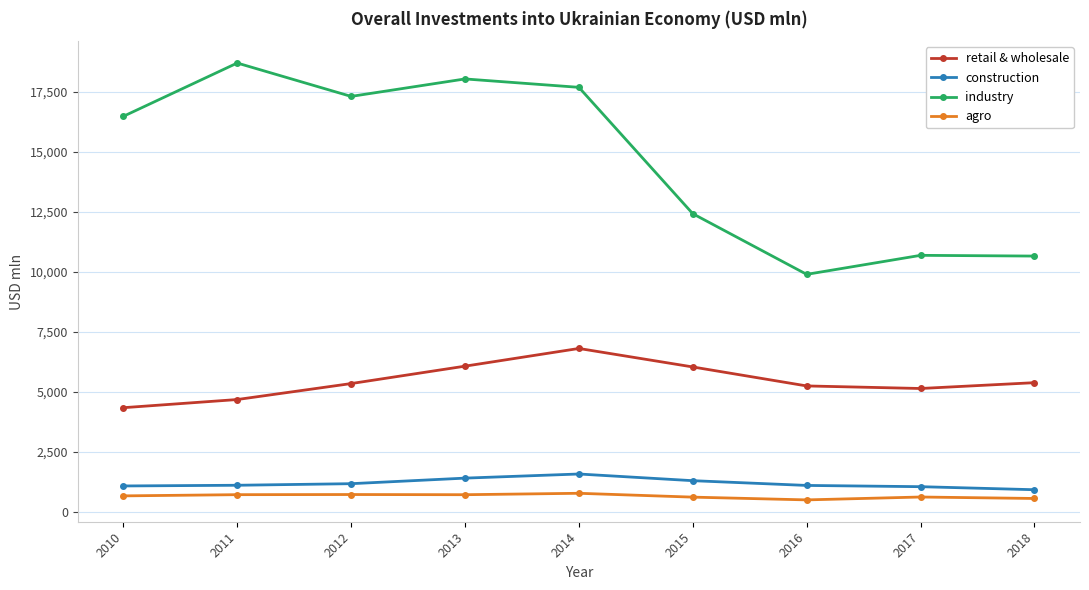

How many lines are shown in the chart?

4